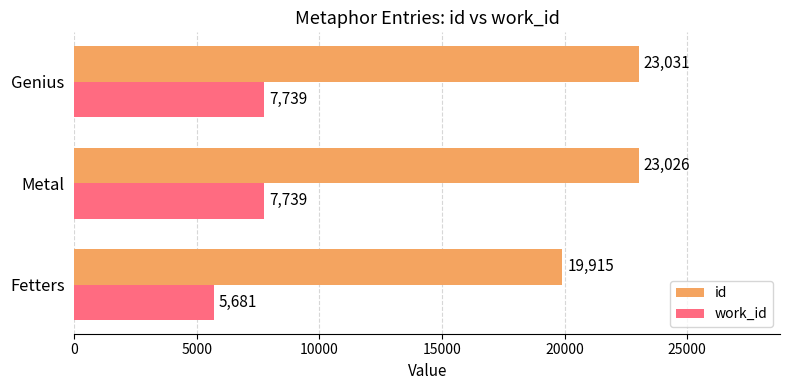

What is the minimum value shown in the chart?

5681